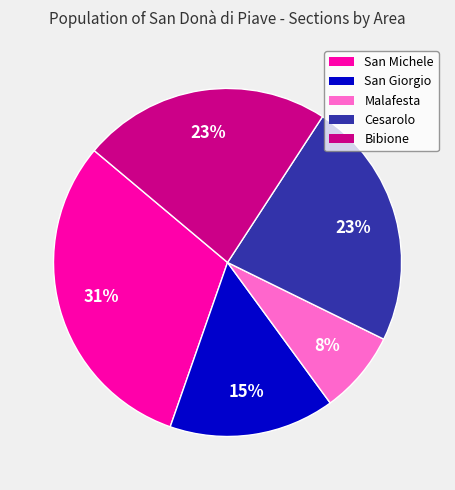

To the nearest percent, what portion does San Michele represent?

31%